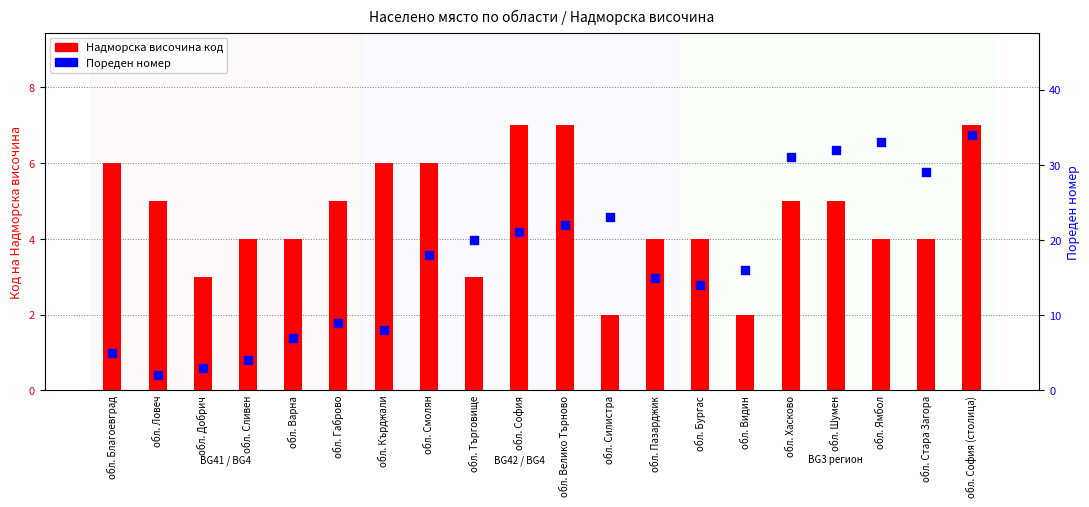

Which series has the widest spread of Y values?

Пореден номер